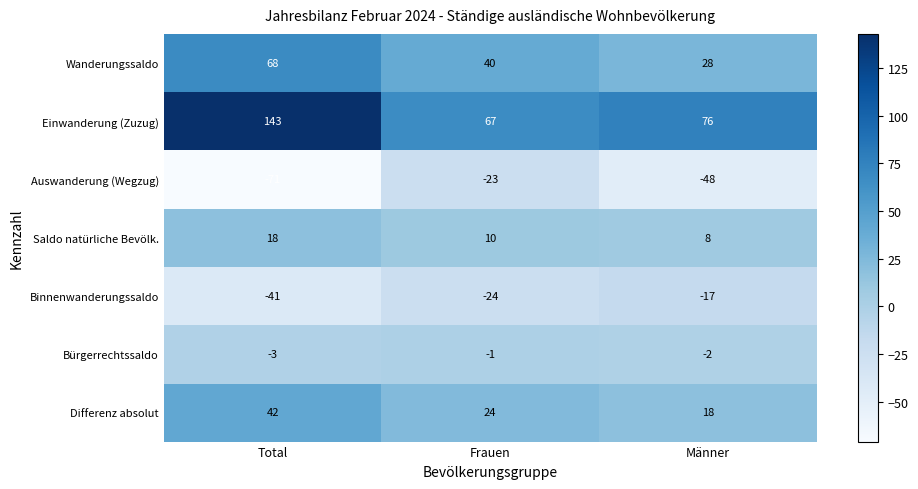

List the labels in order of Saldo natürliche Bevölk. value, smallest first.

Männer, Frauen, Total